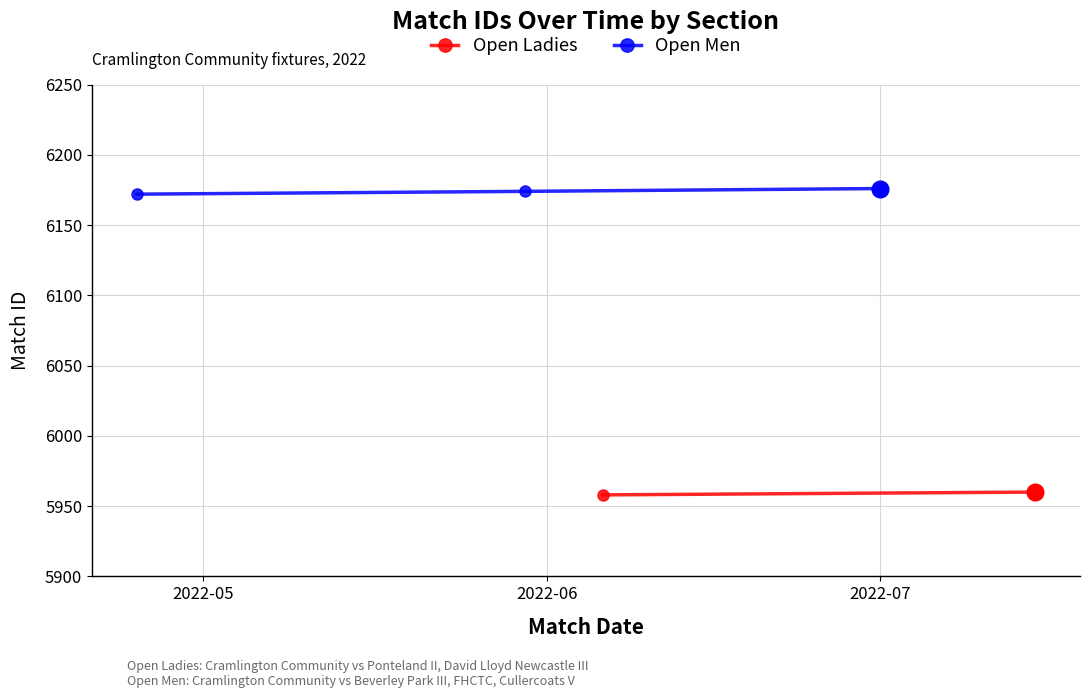

Approximately how many times larger is the value at 2022-07 compared to 2022-06?

1.0